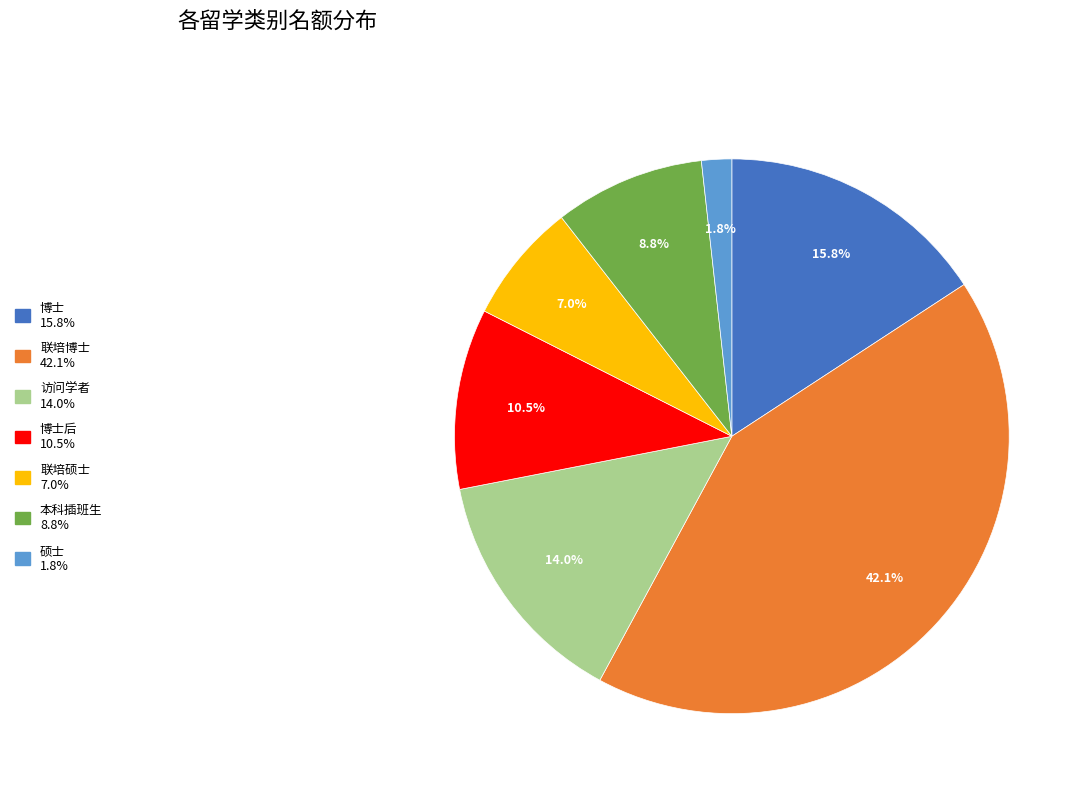

Does any single category account for the majority?

No